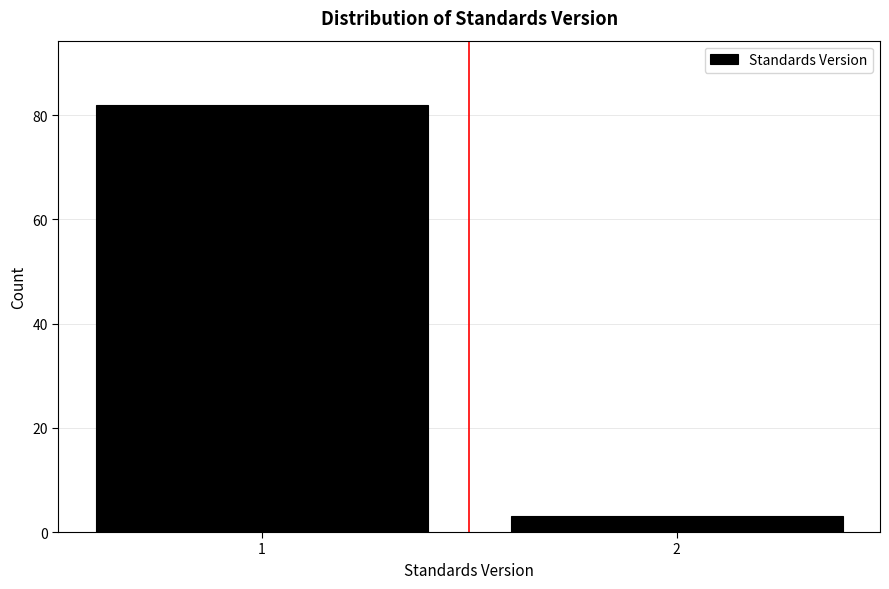

Reading left to right, what are all the values shown in this chart?

82	3